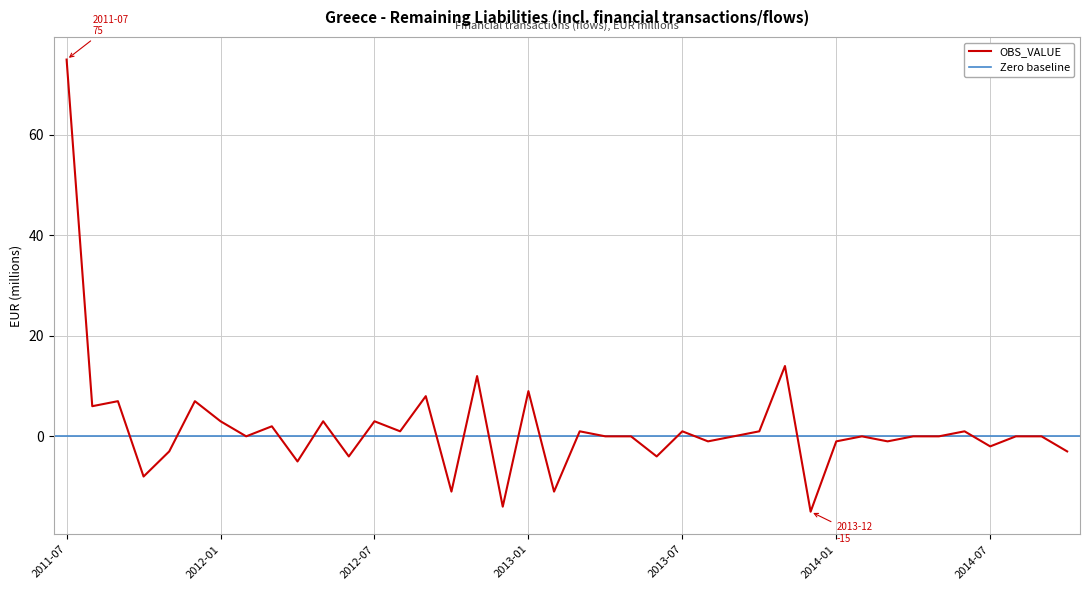

What is the label of the 1st point from the right?

2014-10